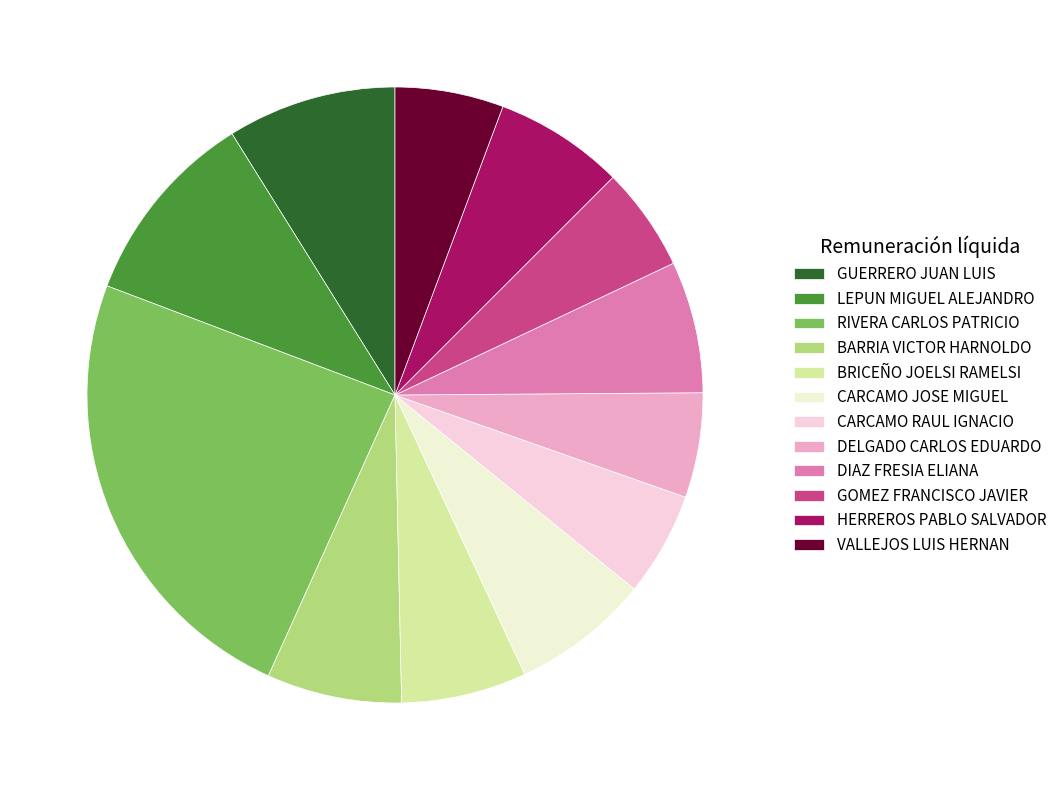

Is there any slice that represents more than half of the pie?

No